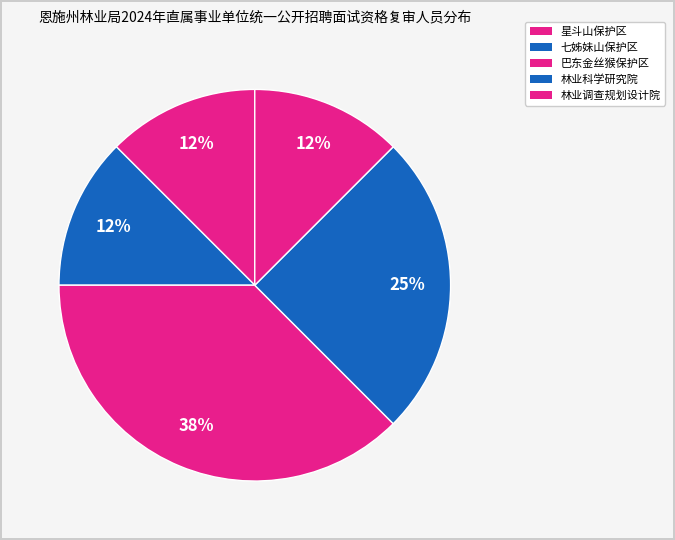

Count the number of slices in the pie.

5